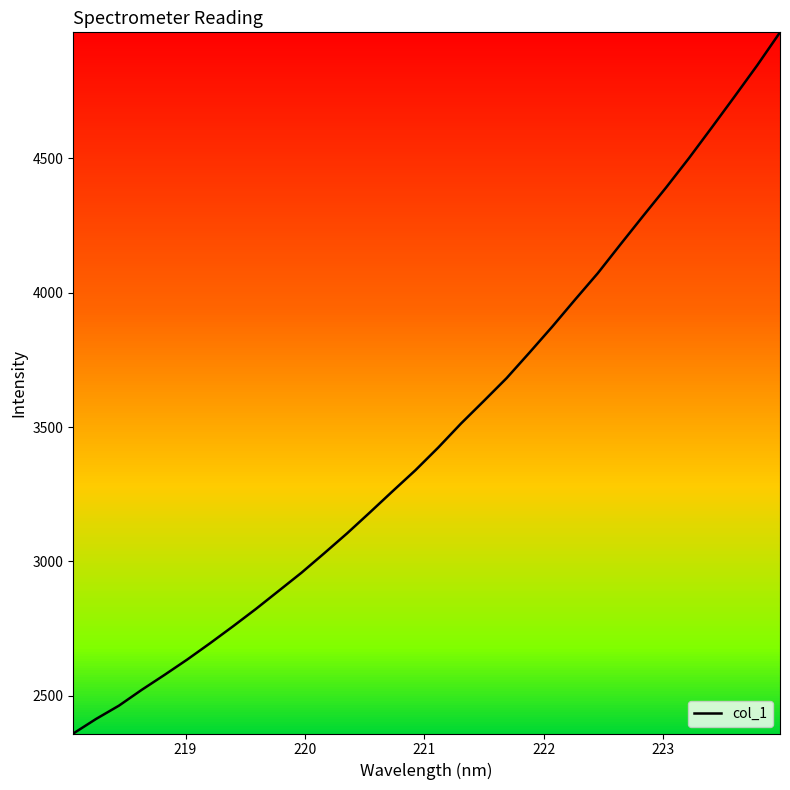

What is the difference between the maximum and minimum values?

2610.0